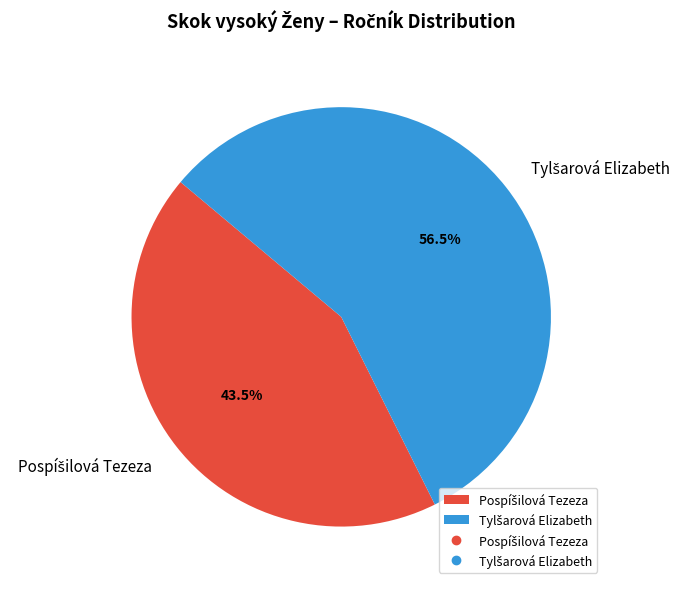

Is there a majority slice in this chart?

Yes